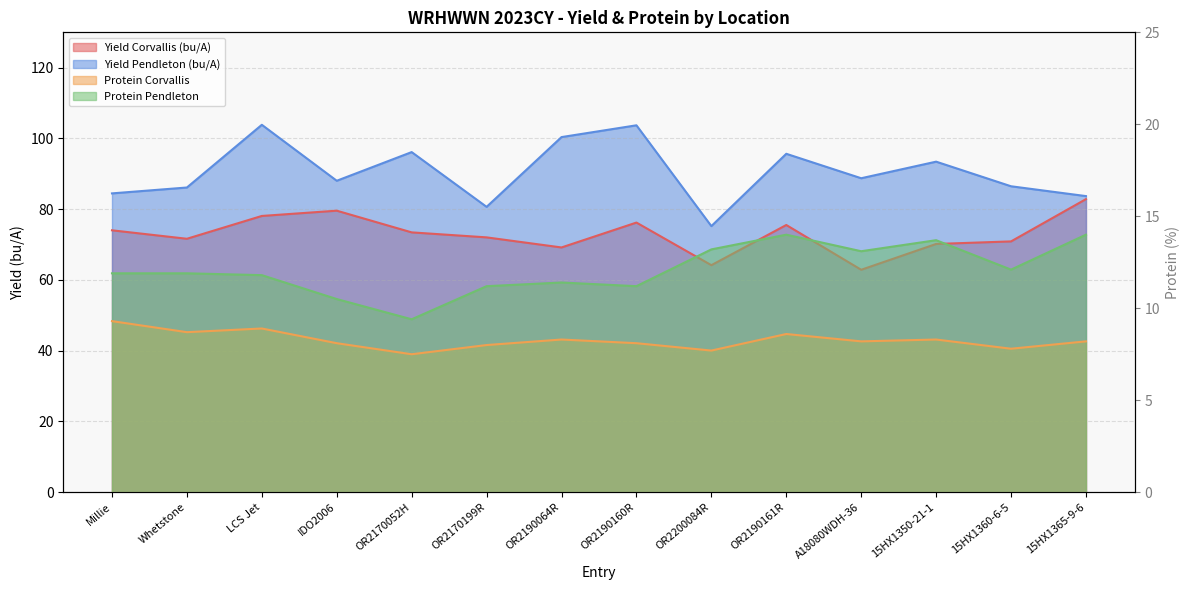

The value of Yield Corvallis (bu/A) at OR2170052H is 36.0. True or false?

False